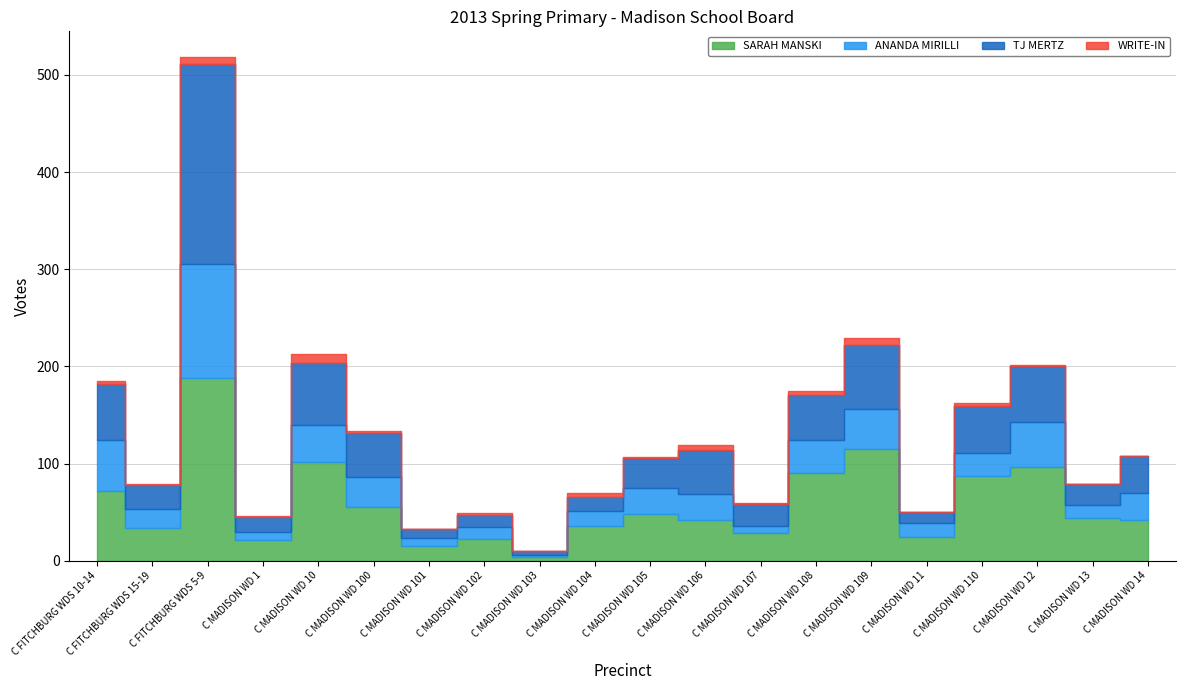

Does the chart display data point markers on the line(s)?

No